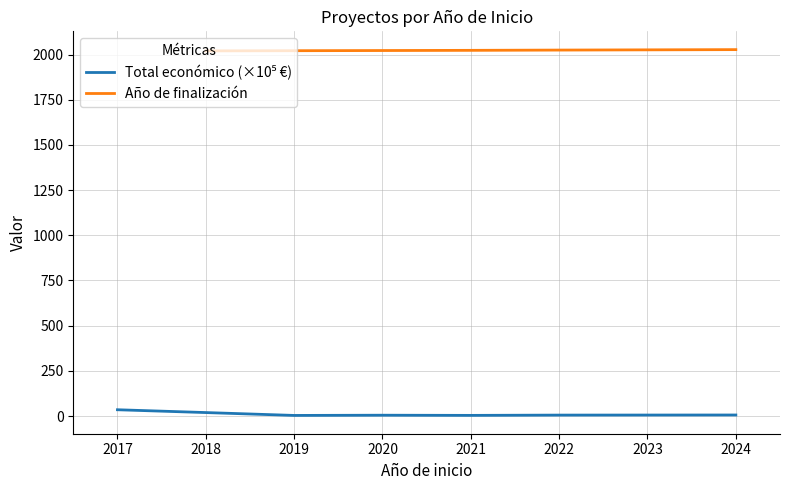

How many values in the Año de finalización series exceed 2022?

3